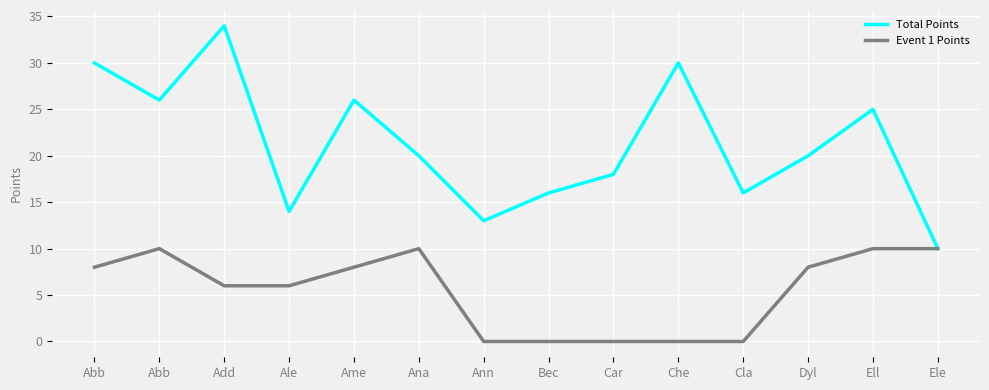

How many distinct data groups are displayed?

2